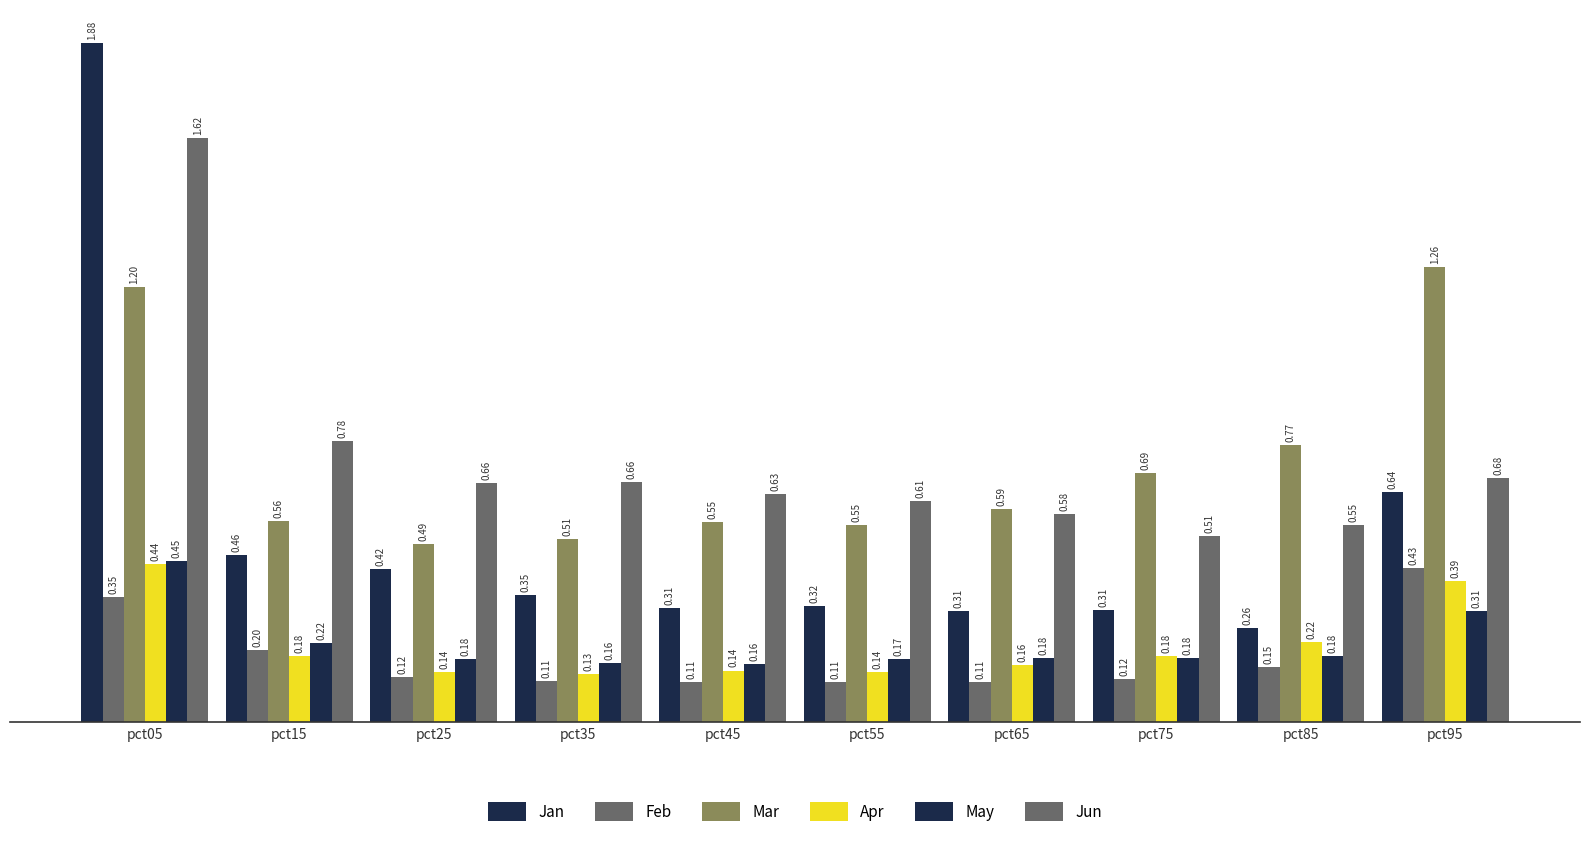

Count the number of data series in this chart.

6